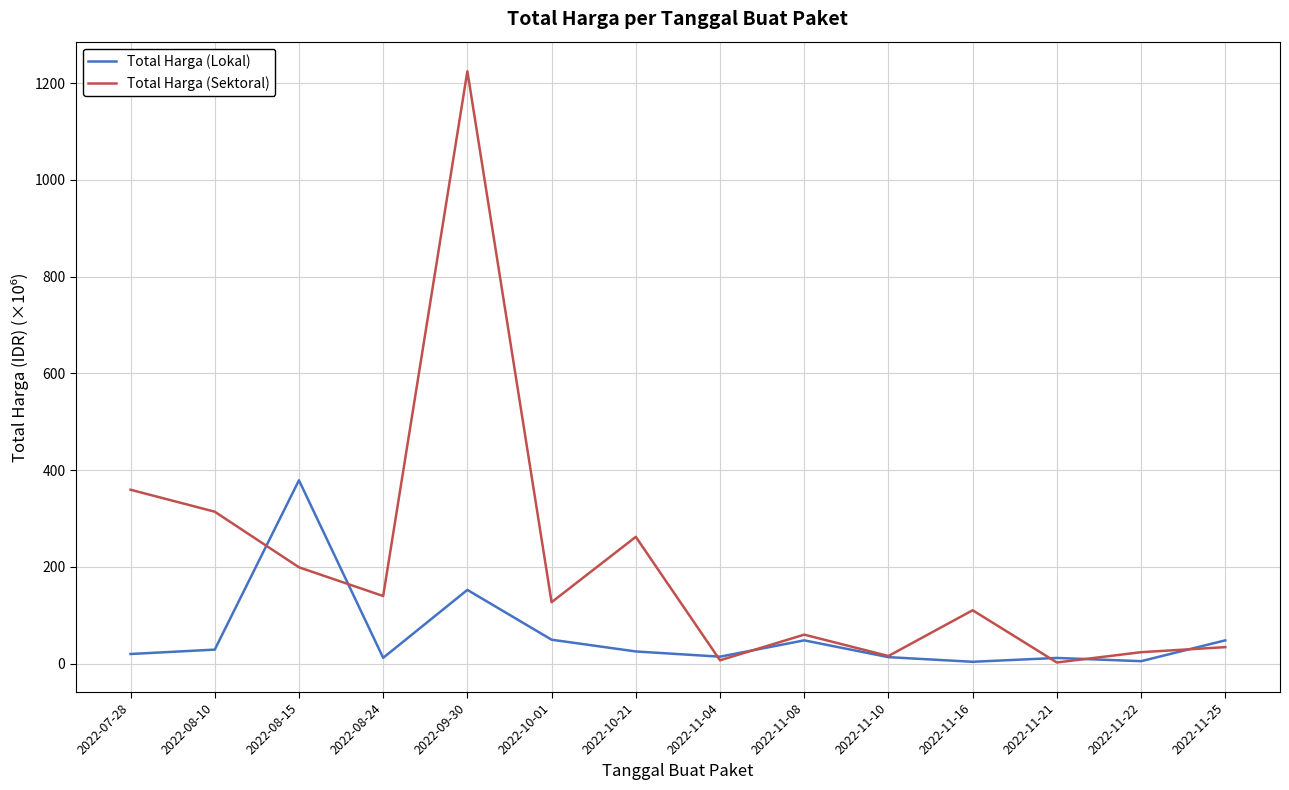

How many values in the Total Harga (Lokal) series exceed 25?

7